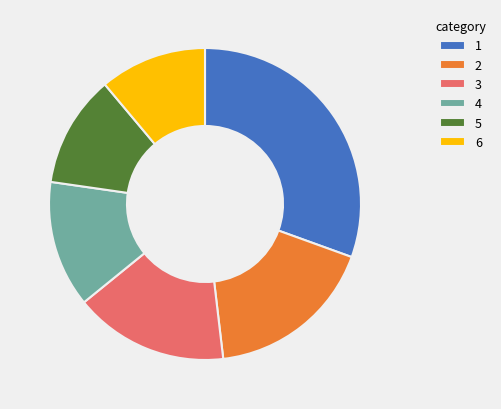

Approximately how many times larger is the value at 5 compared to 4?

0.9